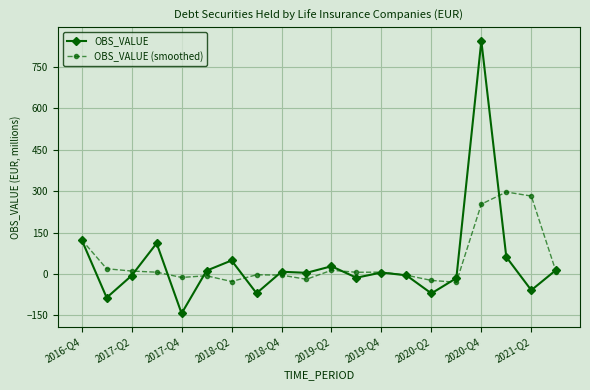

Rank the series by their maximum value, from lowest to highest.

OBS_VALUE (smoothed), OBS_VALUE